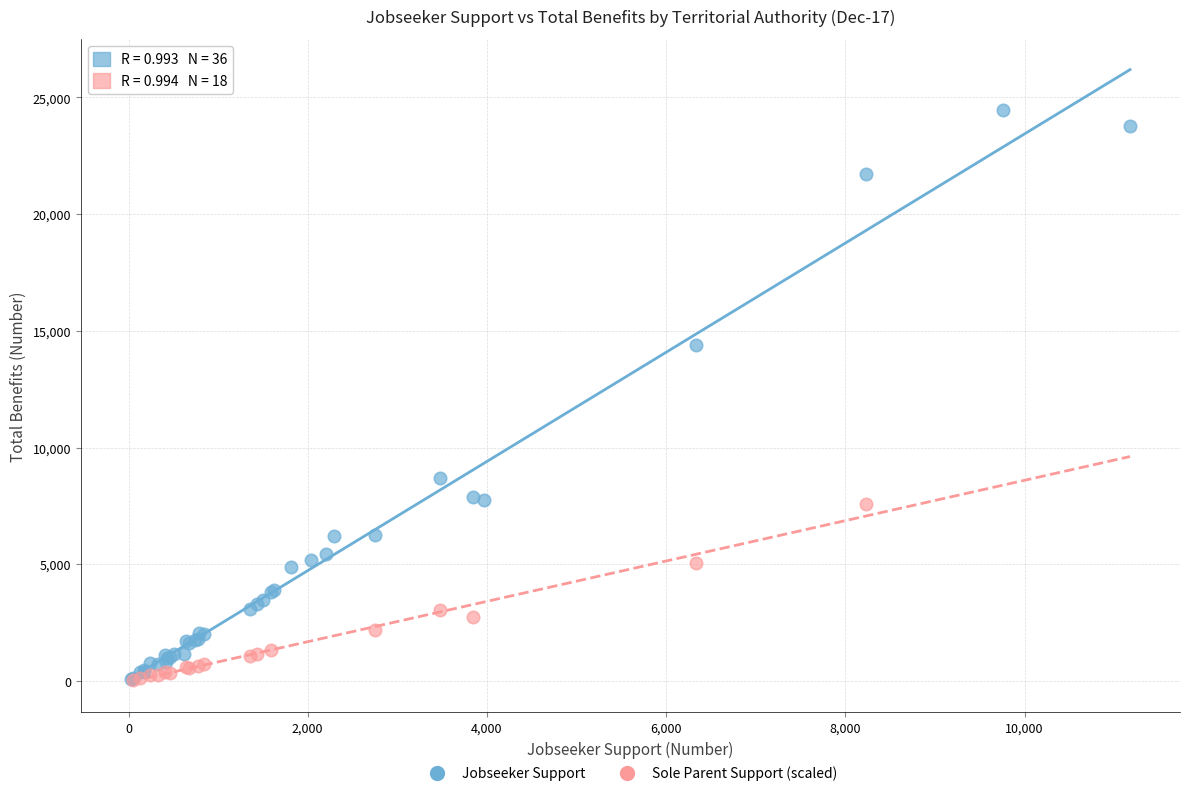

Which series has the widest spread of Y values?

Jobseeker Support